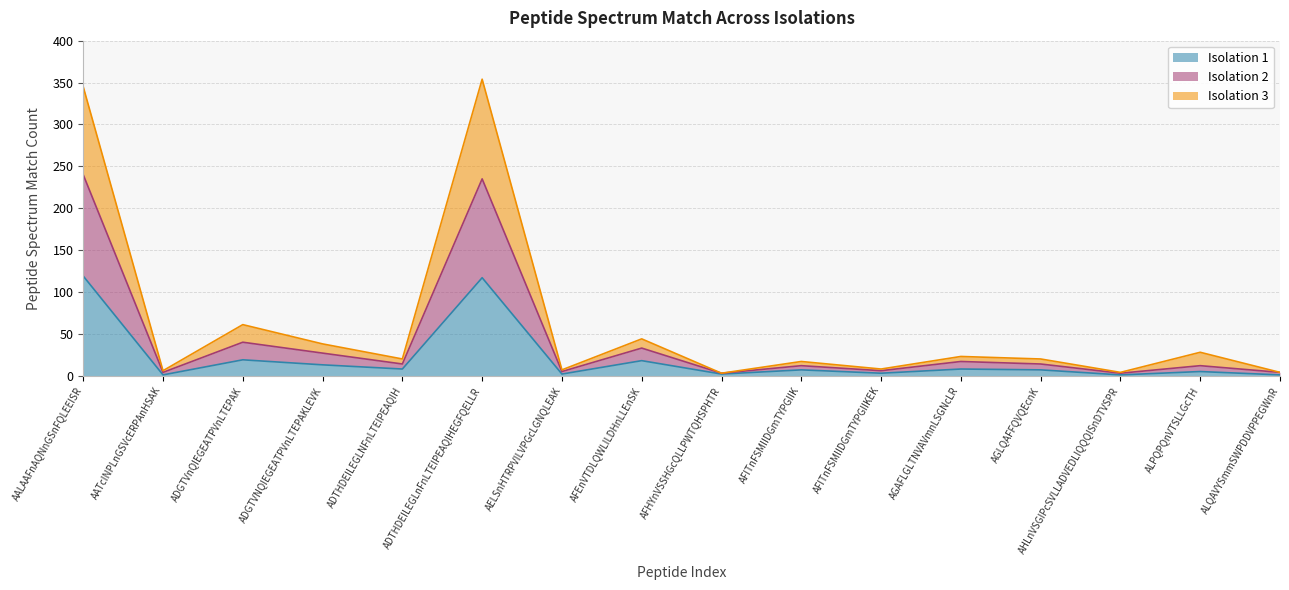

Count the number of categories in the chart.

16